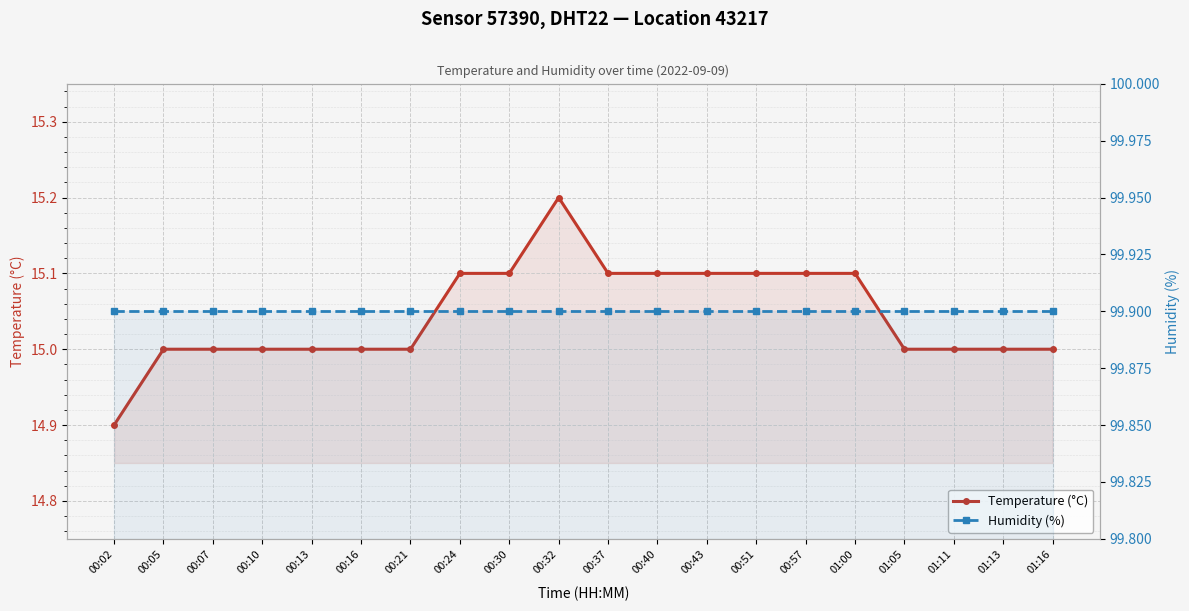

True or false: Humidity (%) has more than 2 interior local peaks.

False